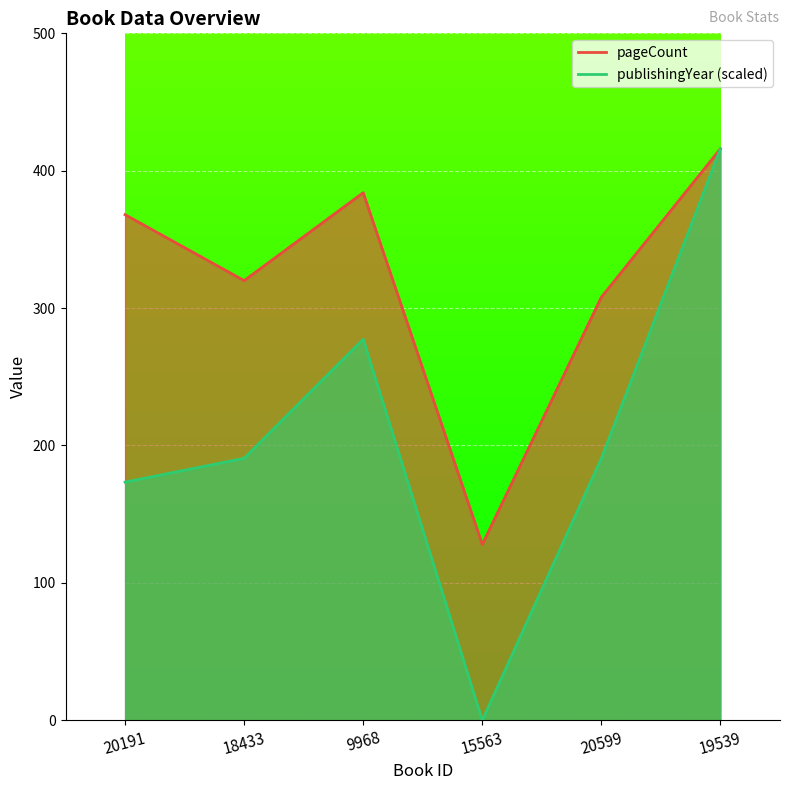

How many lines are shown in the chart?

2